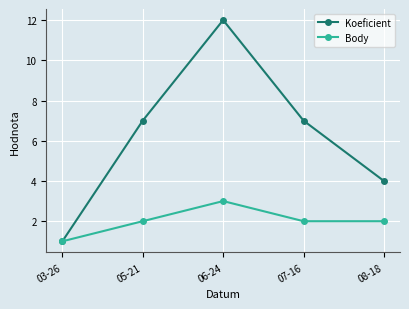

What is the sum of the Body values at 03-26 and 07-16?

3